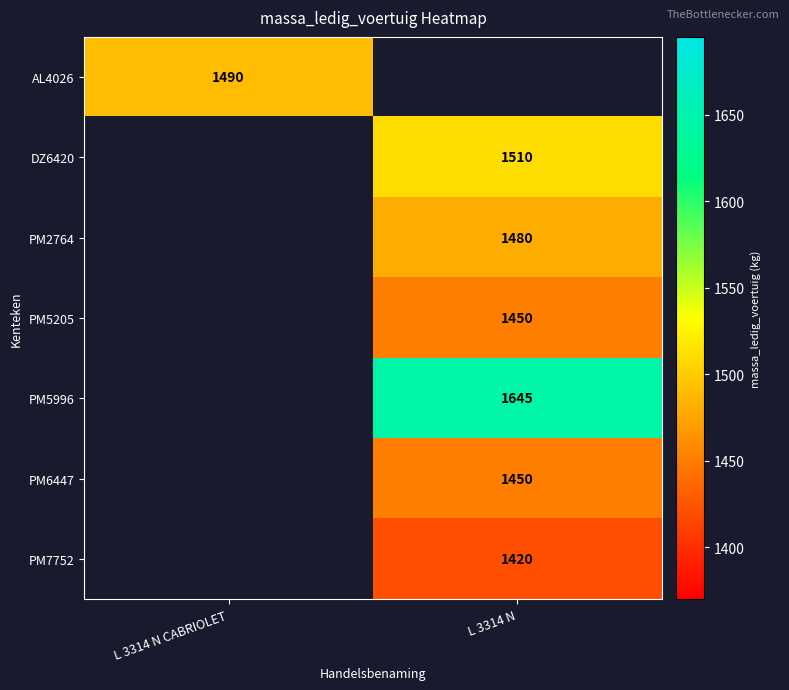

At how many categories does at least one series exceed 1478?

2